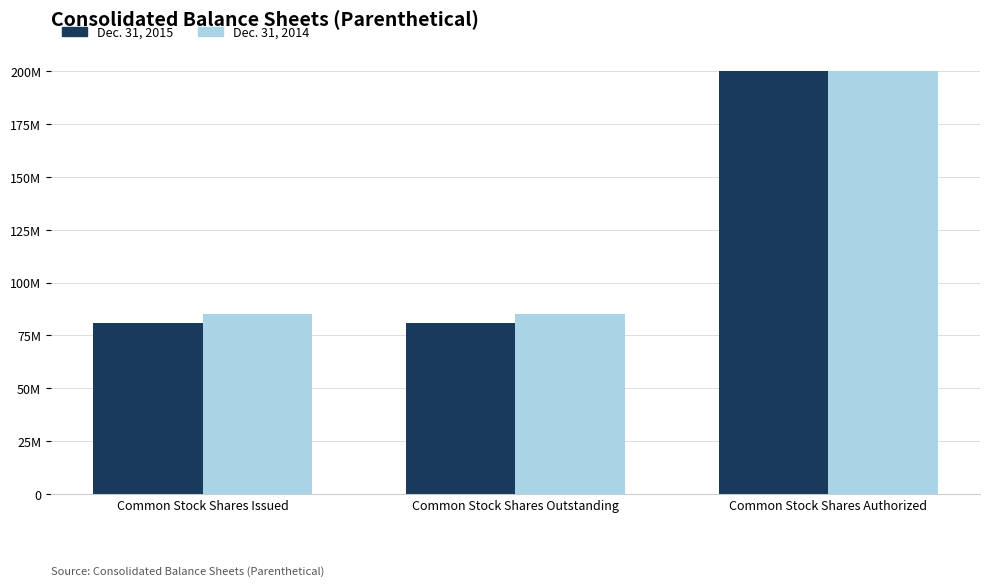

Rank the series by their maximum value, from highest to lowest.

Dec. 31, 2015, Dec. 31, 2014